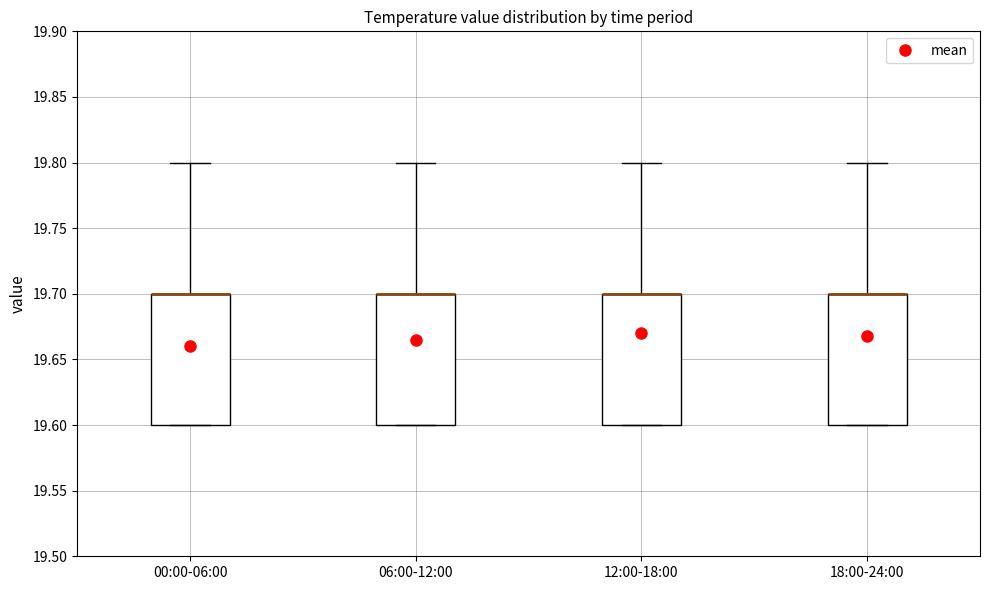

Reading left to right, transcribe this box plot: for each box, give where its median line is, the range the box spans, and where its two whiskers end, as read against the y-axis. The values are not printed on the chart, so give them approximately, as read against the axis.

00:00-06:00: median 19.7 (drawn on the box's upper edge), box 19.6 to 19.7, whiskers 19.6 to 19.8
06:00-12:00: median 19.7 (drawn on the box's upper edge), box 19.6 to 19.7, whiskers 19.6 to 19.8
12:00-18:00: median 19.7 (drawn on the box's upper edge), box 19.6 to 19.7, whiskers 19.6 to 19.8
18:00-24:00: median 19.7 (drawn on the box's upper edge), box 19.6 to 19.7, whiskers 19.6 to 19.8